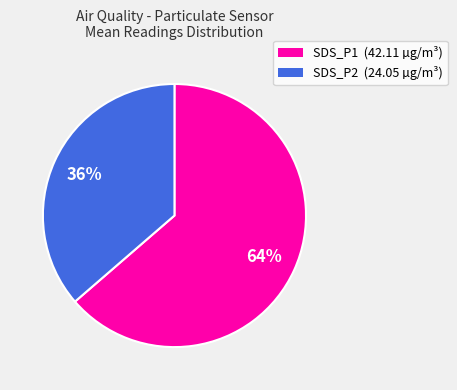

Does SDS_P1 account for over 50% of the chart?

Yes